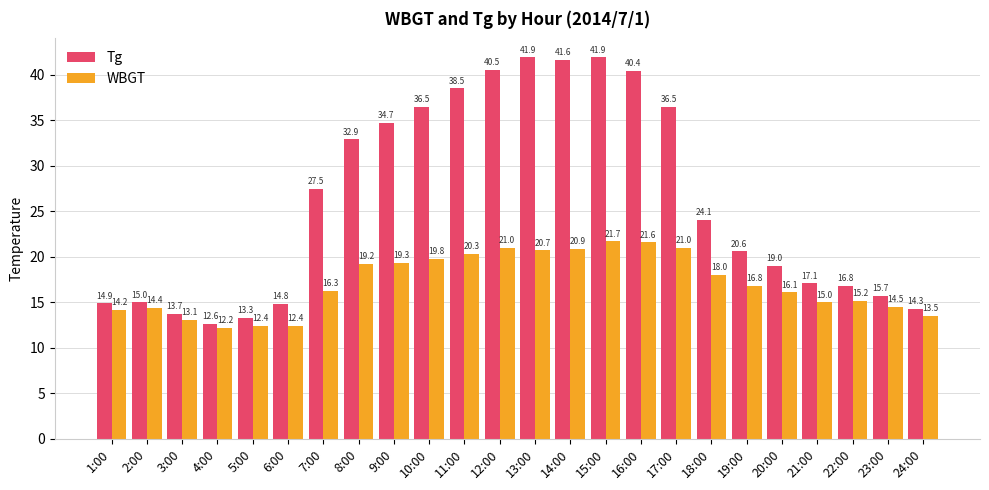

At which label is WBGT closest to 16?

20:00